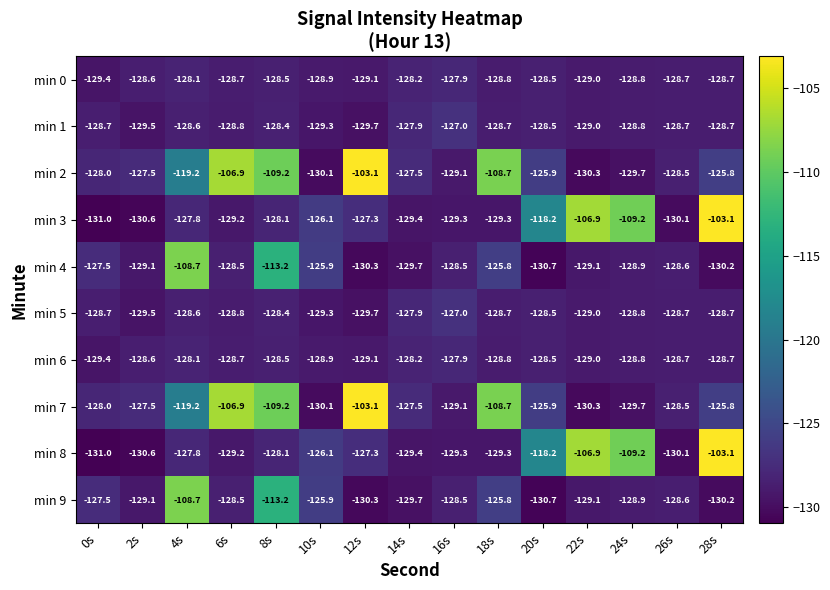

What is the maximum value shown in the chart?

-103.1